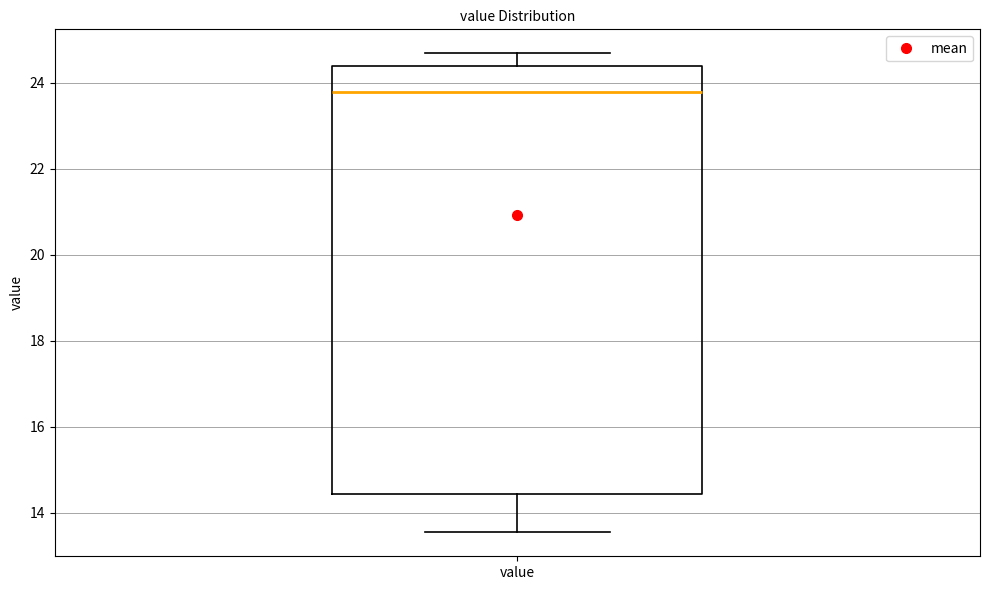

Transcribe this box plot: give where the median line is, the range the box spans, and where the two whiskers end, as read against the y-axis. The values are not printed on the chart, so give them approximately, as read against the axis.

median 23.8, box 14.4 to 24.4, whiskers 13.6 to 24.6